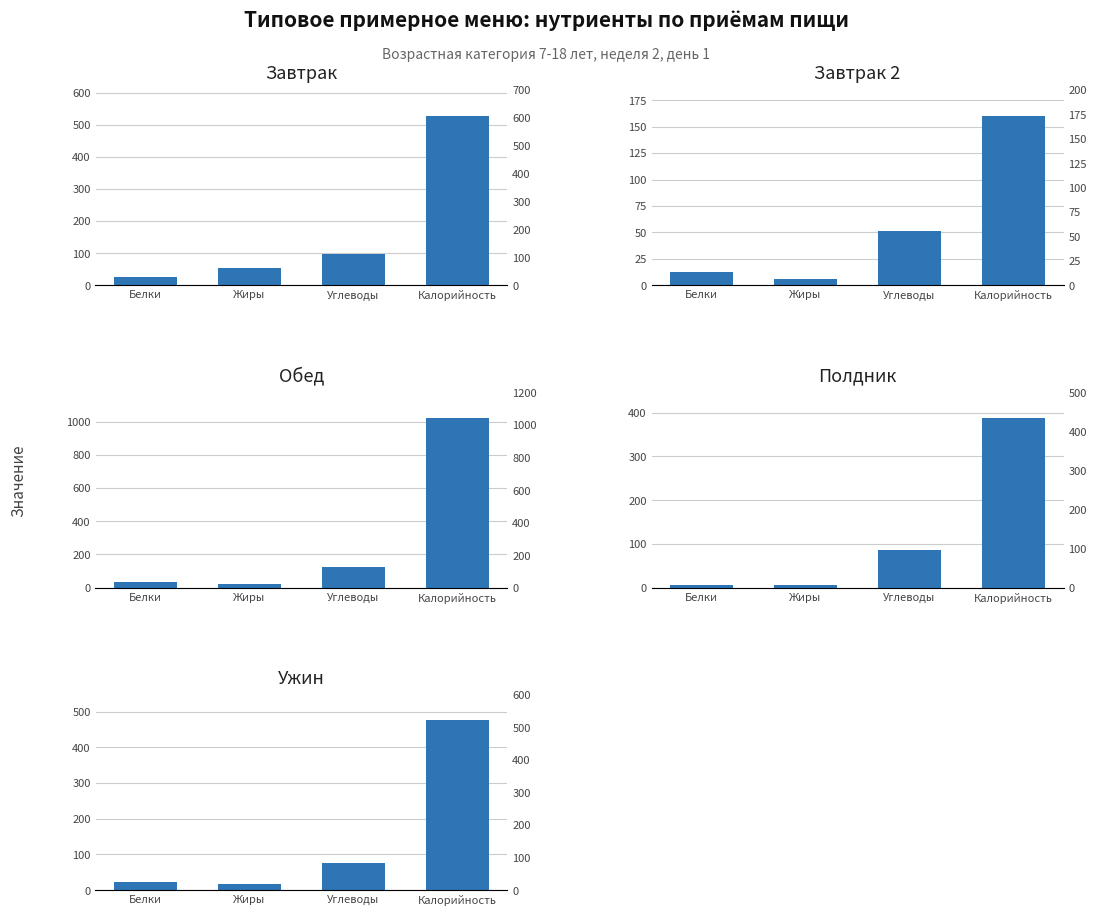

Reading left to right, extract all data points from this chart.

Завтрак: 25.6	52.8	98.8	529.1
Завтрак 2: 12.8	5.8	51.4	160.5
Обед: 35.7	25.1	126.4	1021.8
Полдник: 5.8	6.0	85.7	387.7
Ужин: 21.9	16.2	75.2	475.2